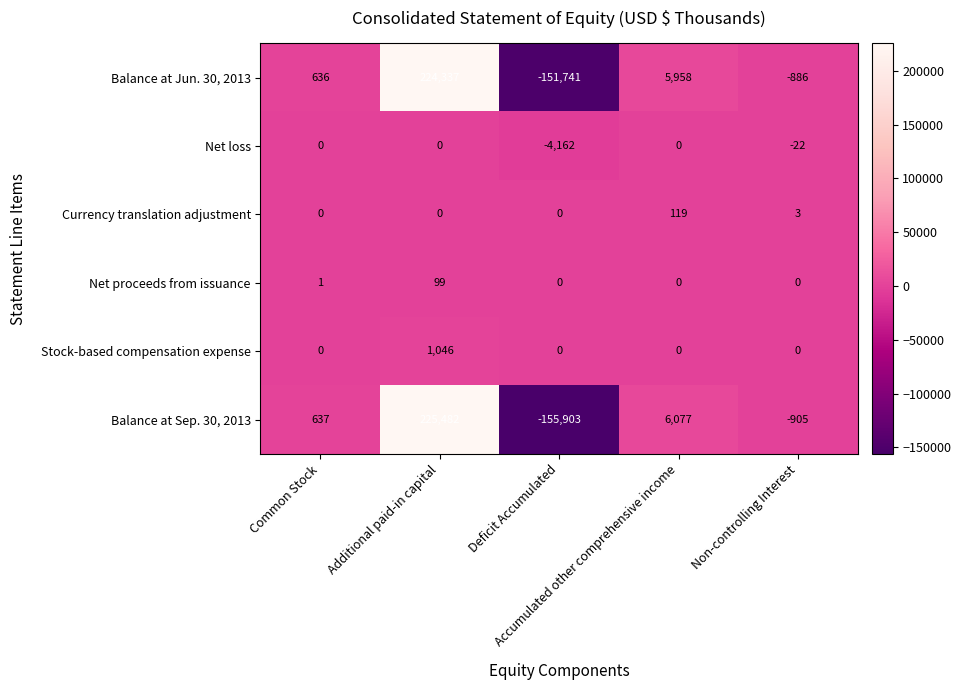

What is the sum of all Stock-based compensation expense values?

1046